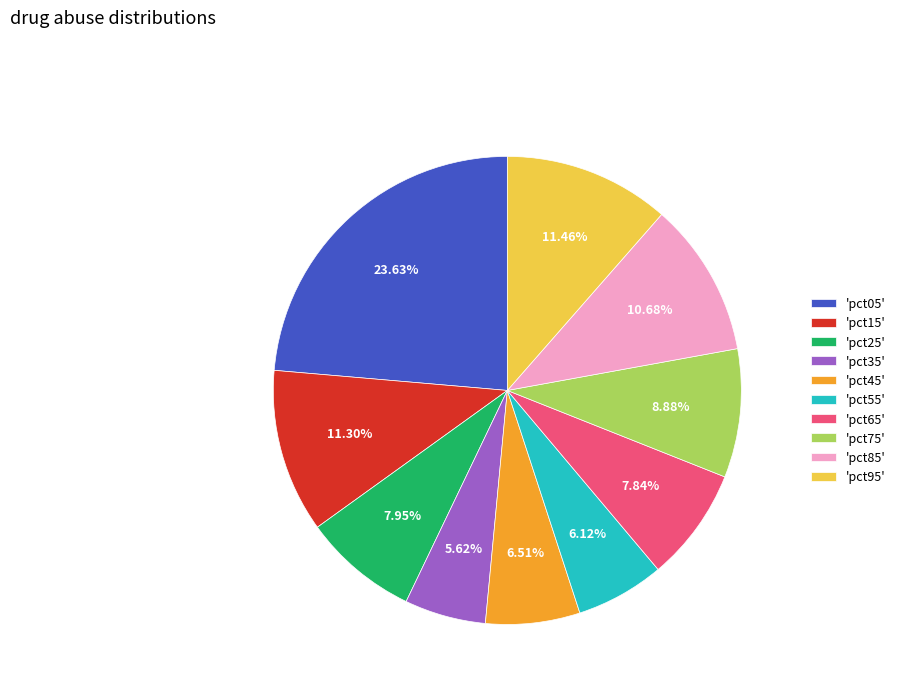

How many slices are in this pie chart?

10